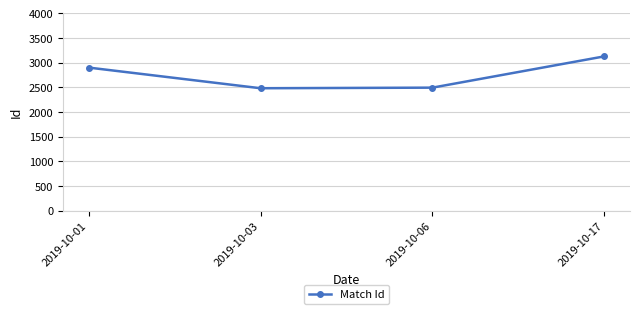

The chart shows a value of 2899 at 2019-10-01. True or false?

True